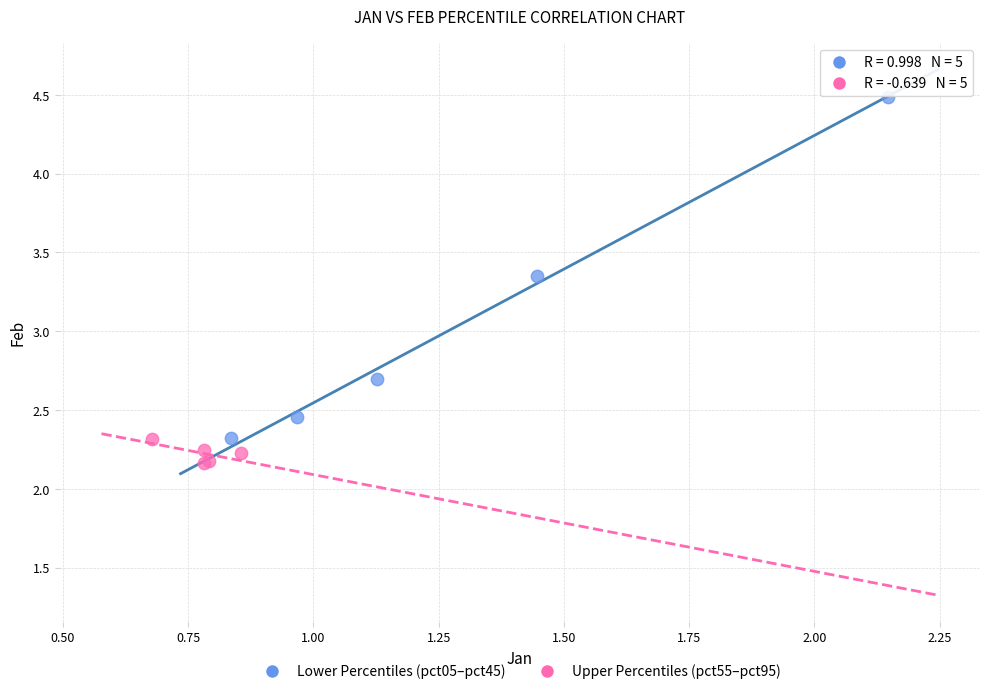

Which series contains the highest Y value?

Lower Percentiles (pct05–pct45)